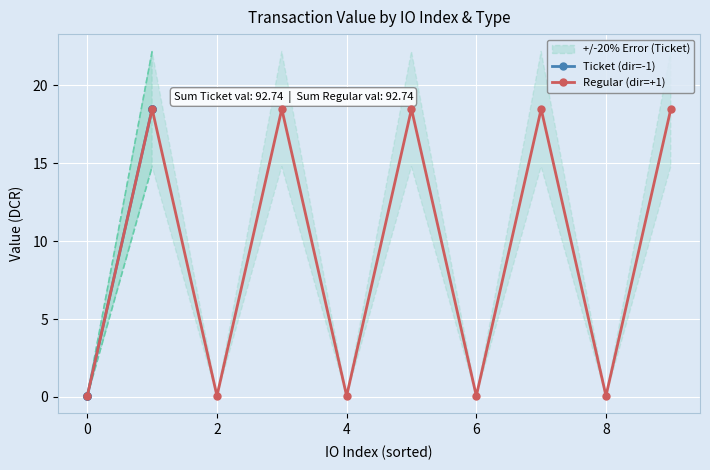

In Regular (dir=+1), how many points are higher than both neighbors (excluding endpoints)?

4